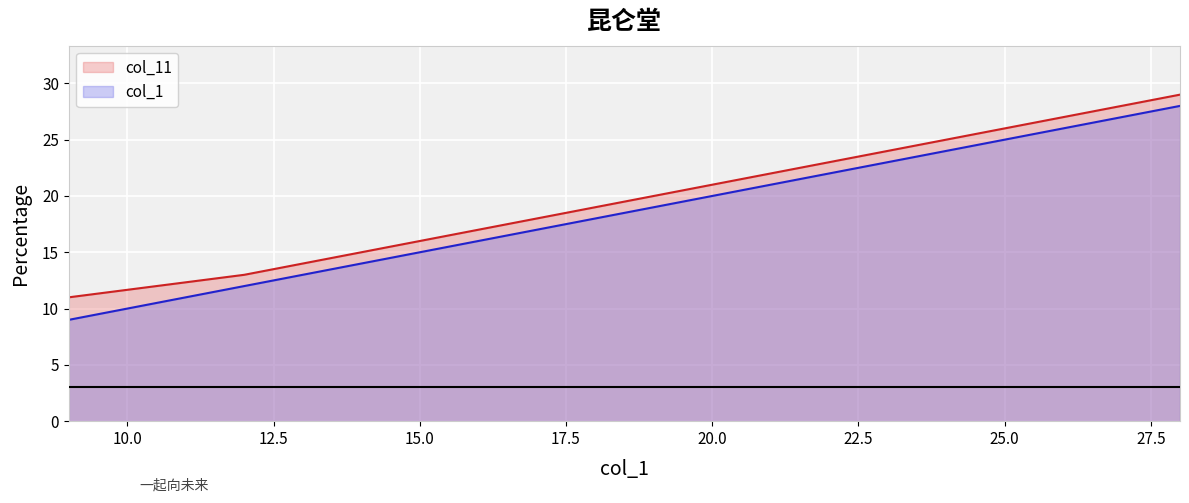

What are all the series names shown in the legend?

col_11, col_1